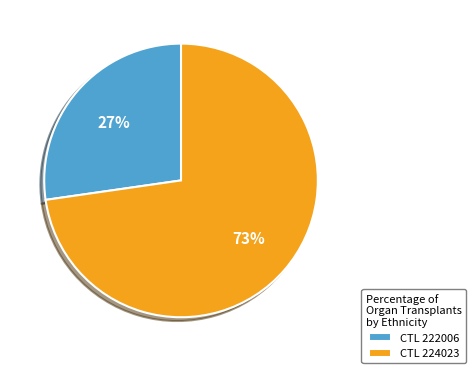

To the nearest percent, what percentage of the pie is CTL 222006?

27%